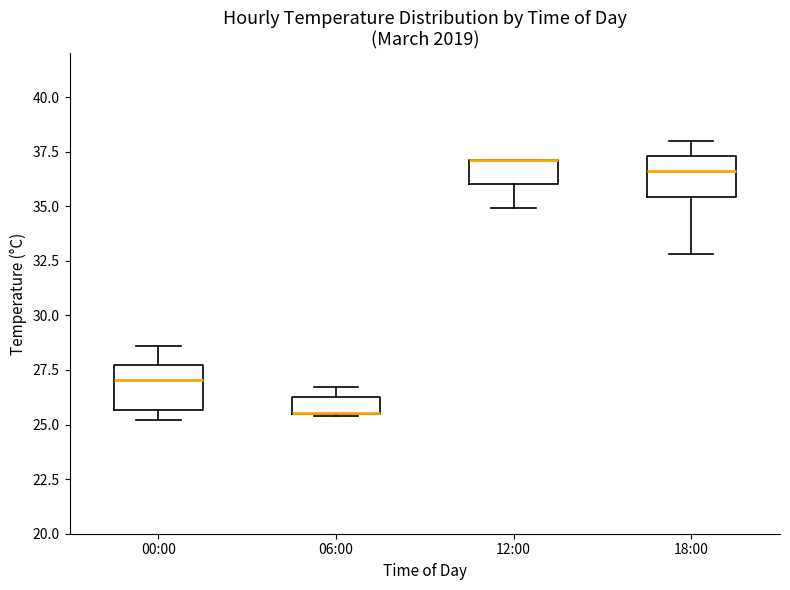

Where is the lower edge of the box for 12:00 on the y-axis? The values are not printed on the chart, so give them approximately, as read against the axis.

36.0